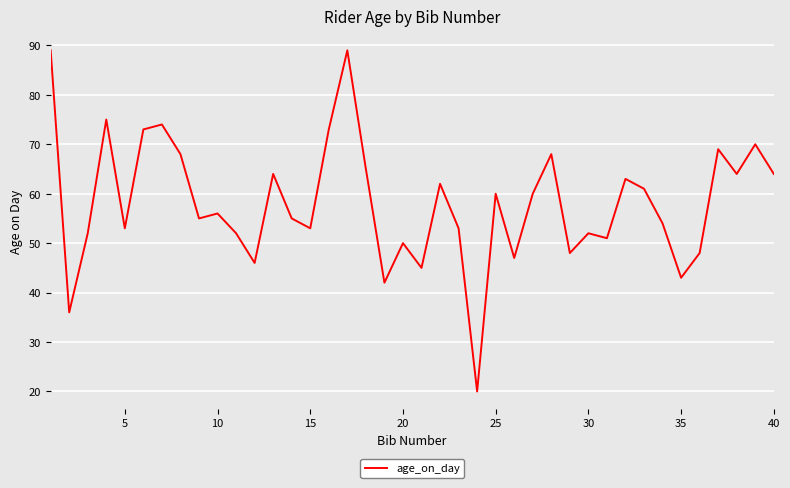

What is the difference between the maximum and minimum values?

69